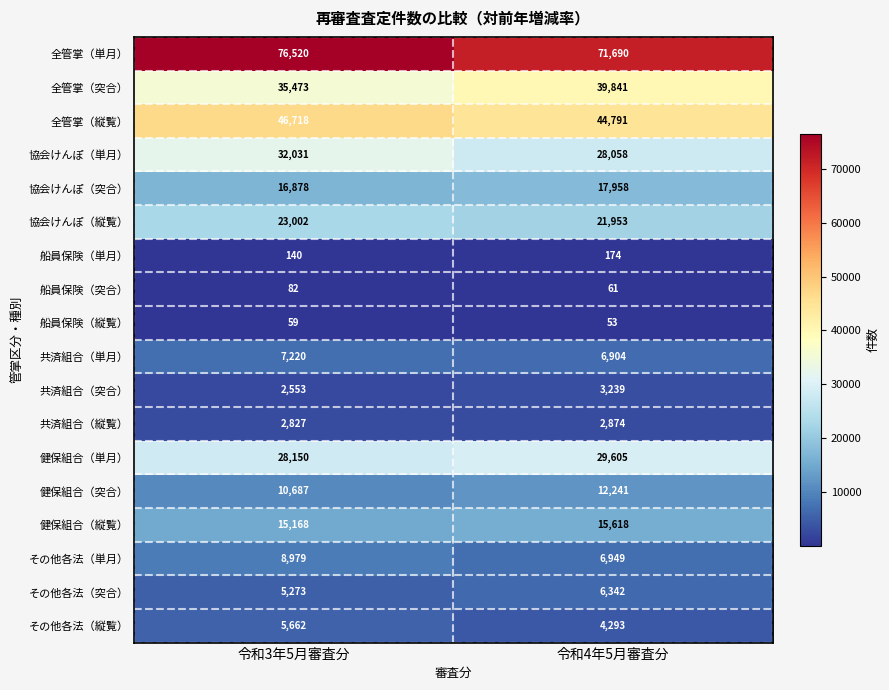

Which label corresponds to the smallest value in the chart?

令和4年5月審査分